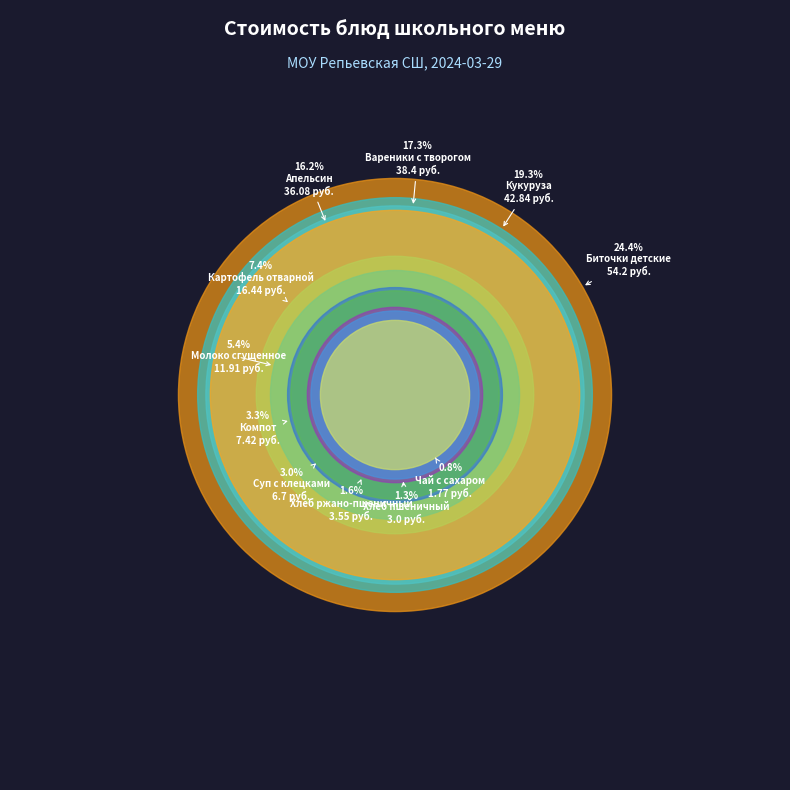

Is the sum of Хлеб ржано-пшеничный and Напиток (Чай с сахаром) greater than half?

No